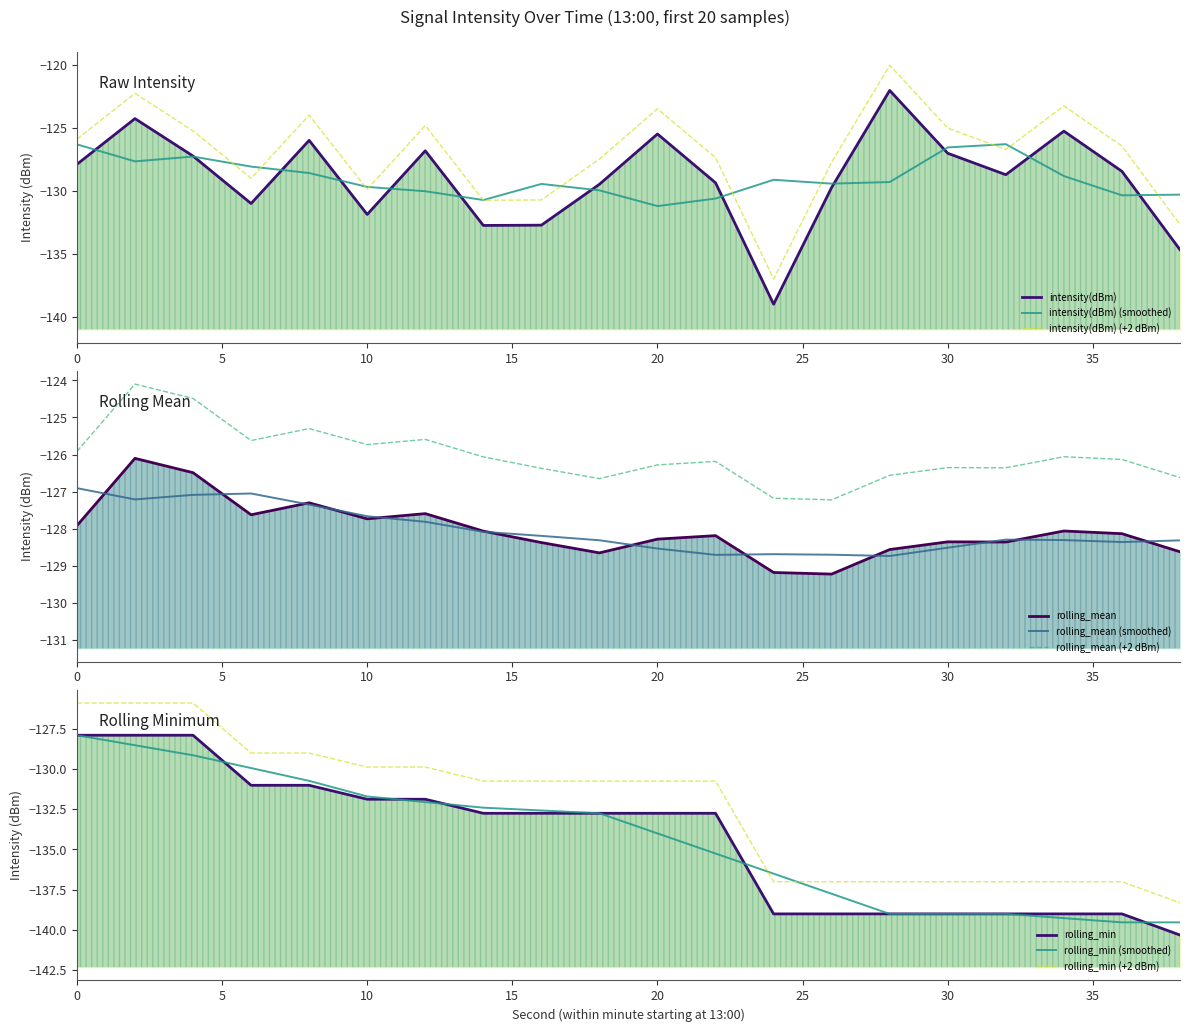

Which series has the largest range (max minus min)?

intensity(dBm)